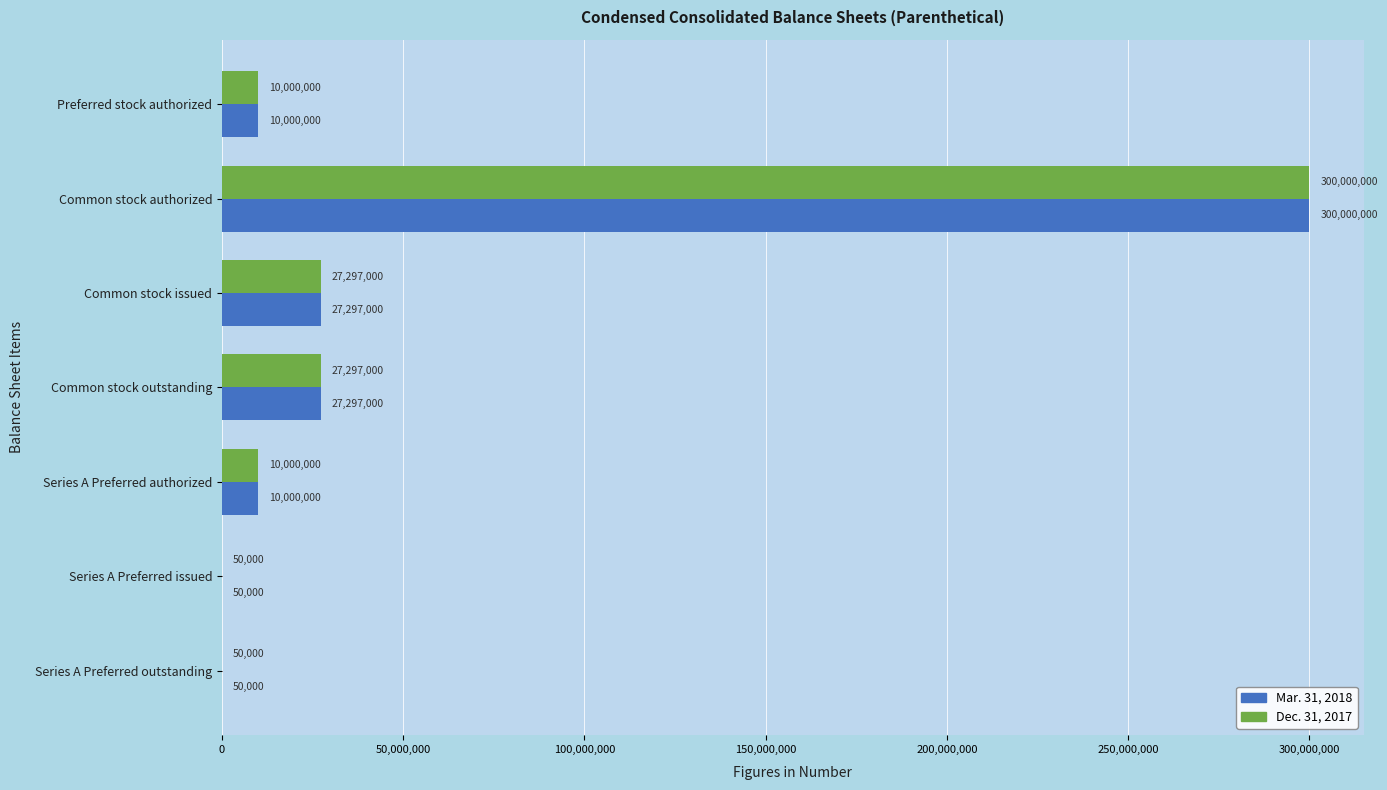

What are all the series names shown in the legend?

Mar. 31, 2018, Dec. 31, 2017